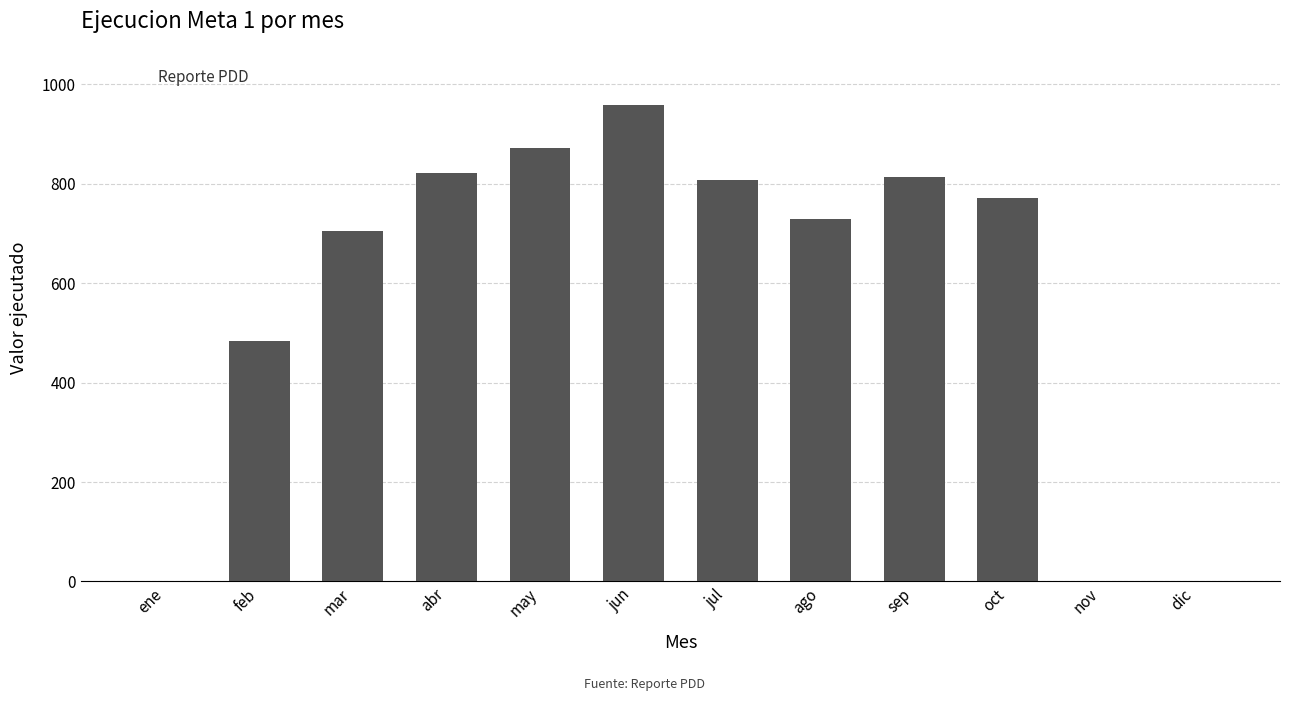

Which label corresponds to the largest value in the chart?

jun